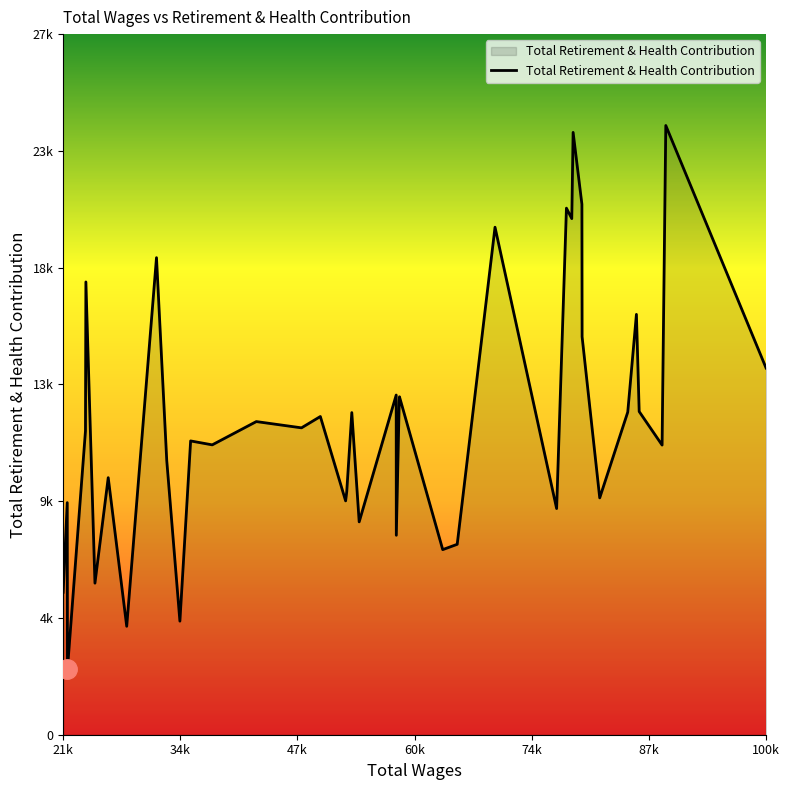

How many points are lower than both their immediate neighbors (excluding endpoints)?

14